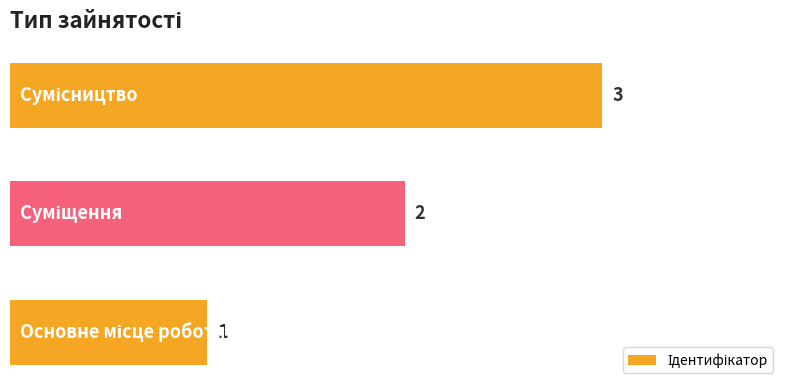

What is the greatest value displayed?

3